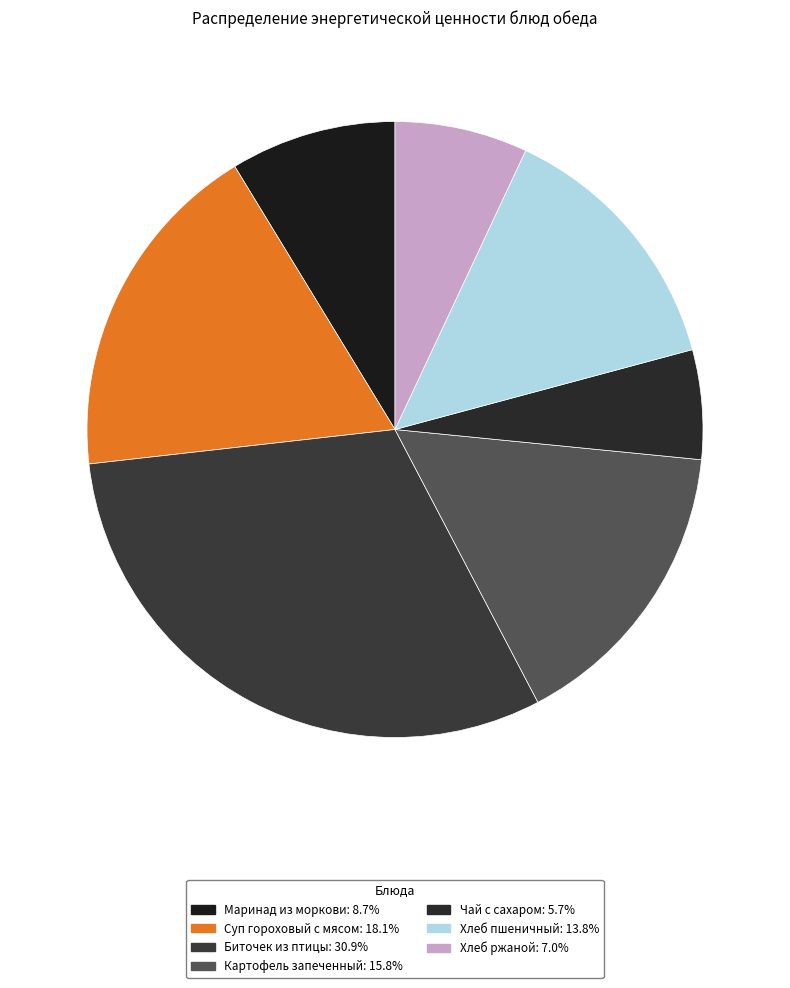

The Хлеб пшеничный slice represents 28% of the pie. True or false?

False